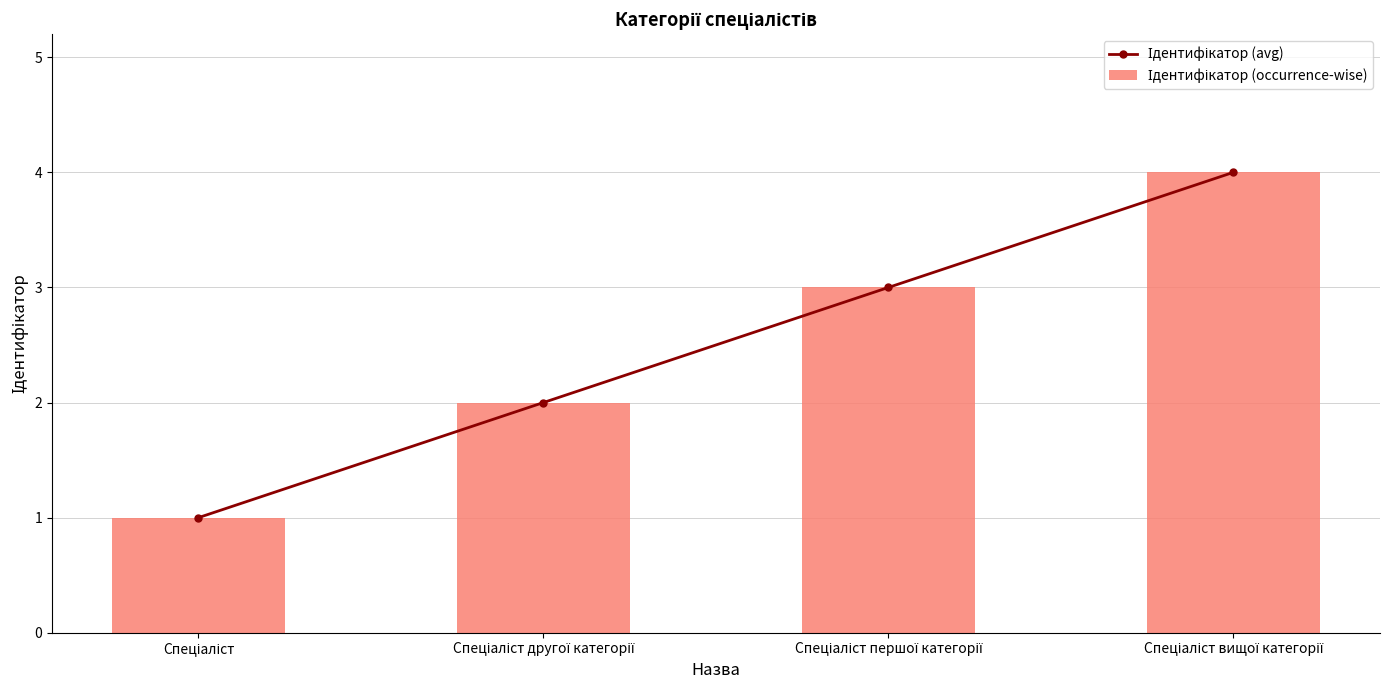

True or false: Ідентифікатор (avg) has a value of 2 at Спеціаліст.

False